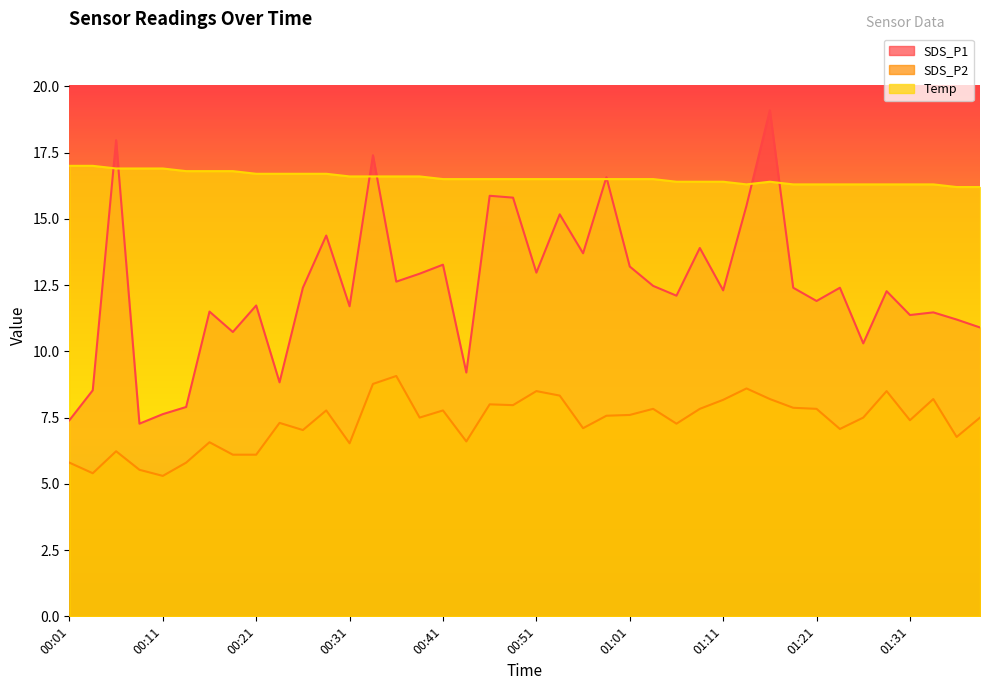

True or false: SDS_P1 has a value of 11.5 at 00:16.

True